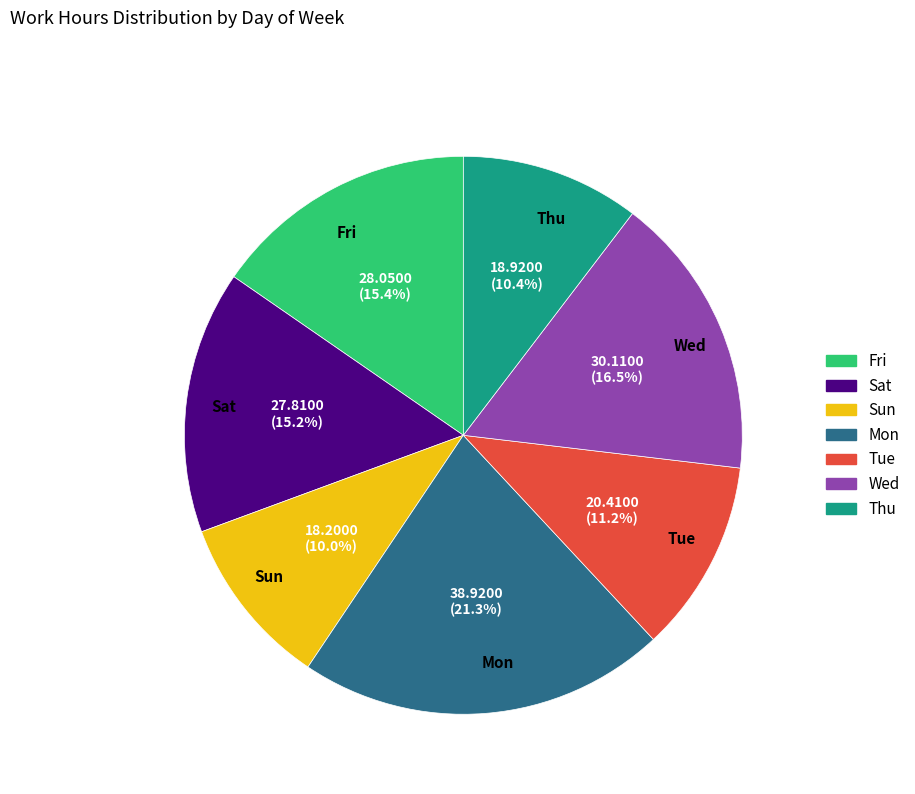

To the nearest percent, what is the difference between the largest and smallest slice percentages?

11%